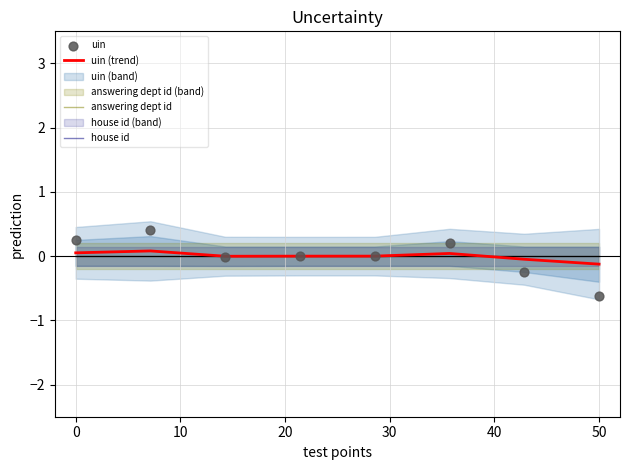

Which series contains the highest Y value?

uin